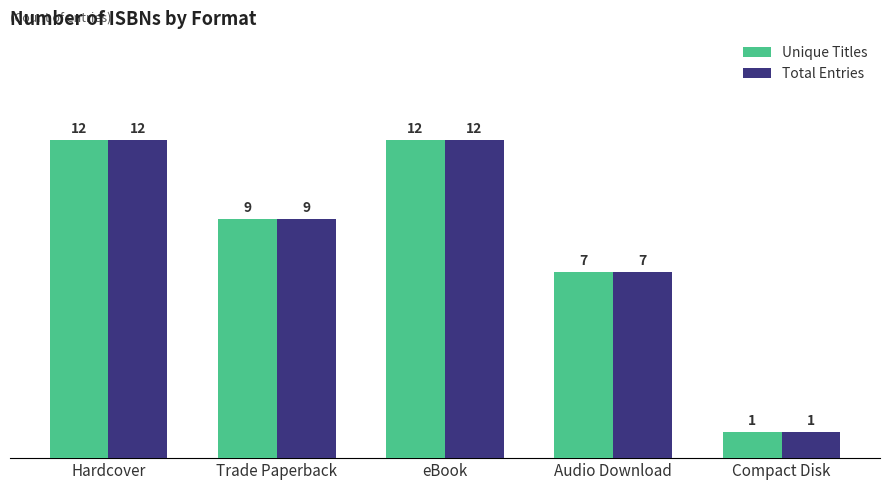

Is the value of Total Entries at Hardcover greater than the value of Unique Titles at Trade Paperback?

Yes